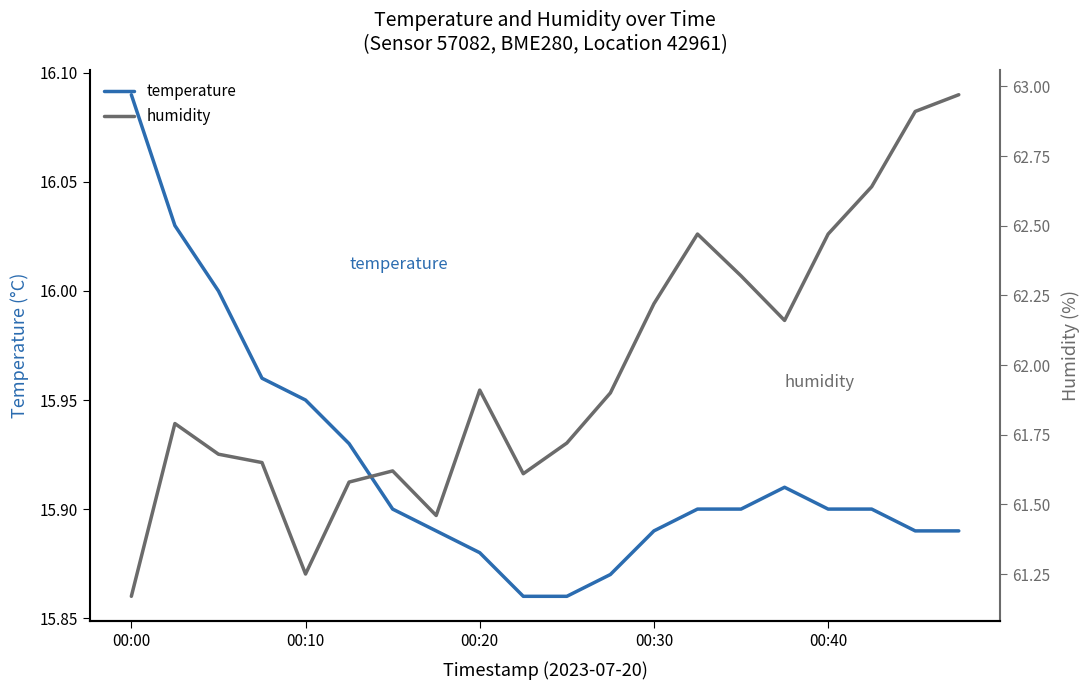

The temperature series shows 7.4 at 00:10. True or false?

False